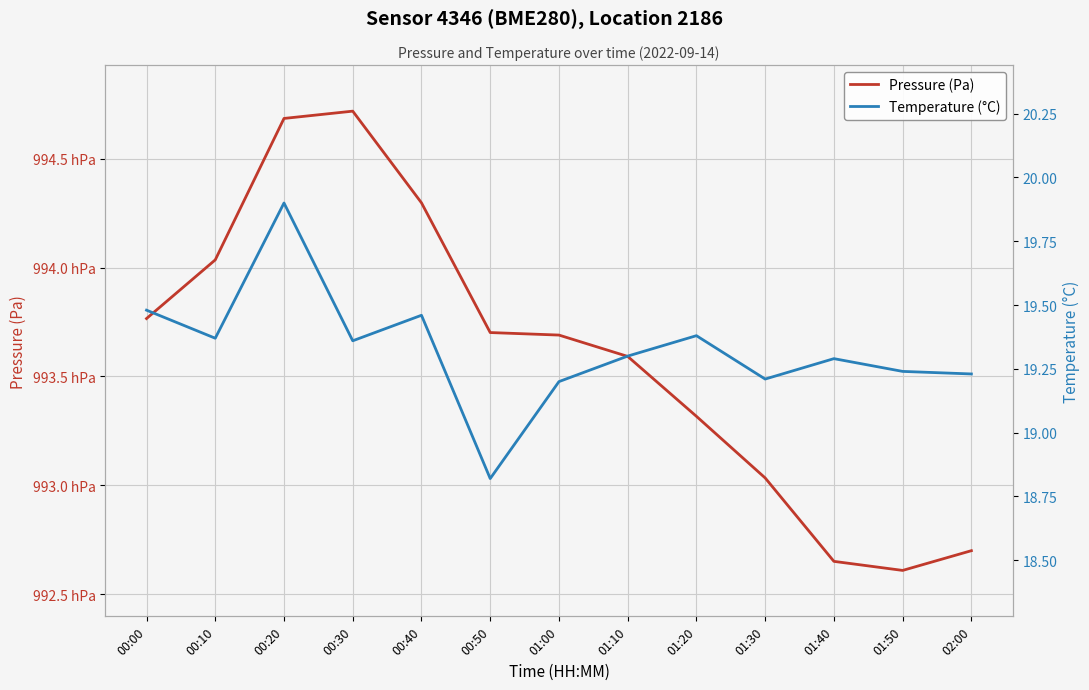

At 01:20, list the series in order from largest to smallest.

Pressure (Pa), Temperature (°C)